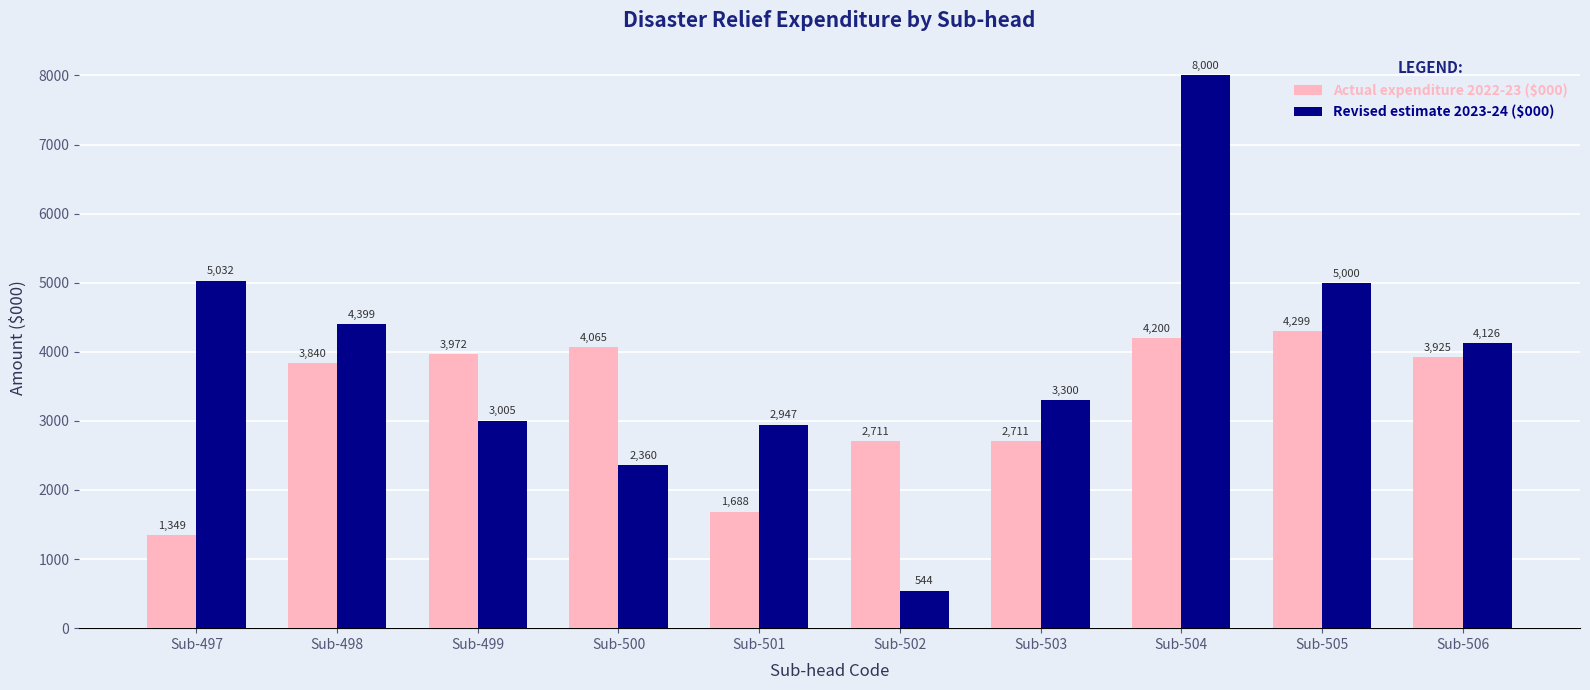

Count the number of categories in the chart.

10